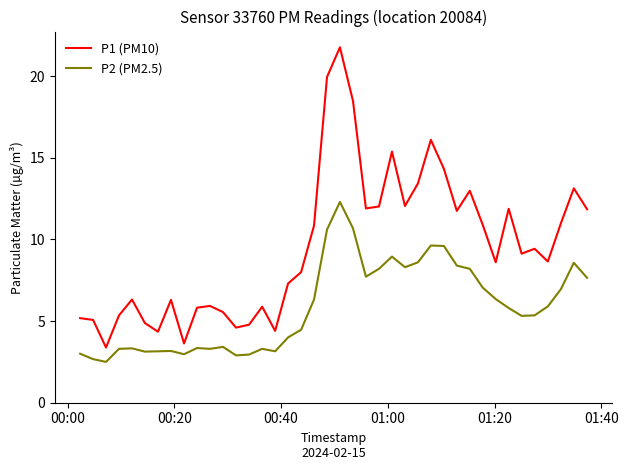

Which series has the largest total across all categories?

P1 (PM10)